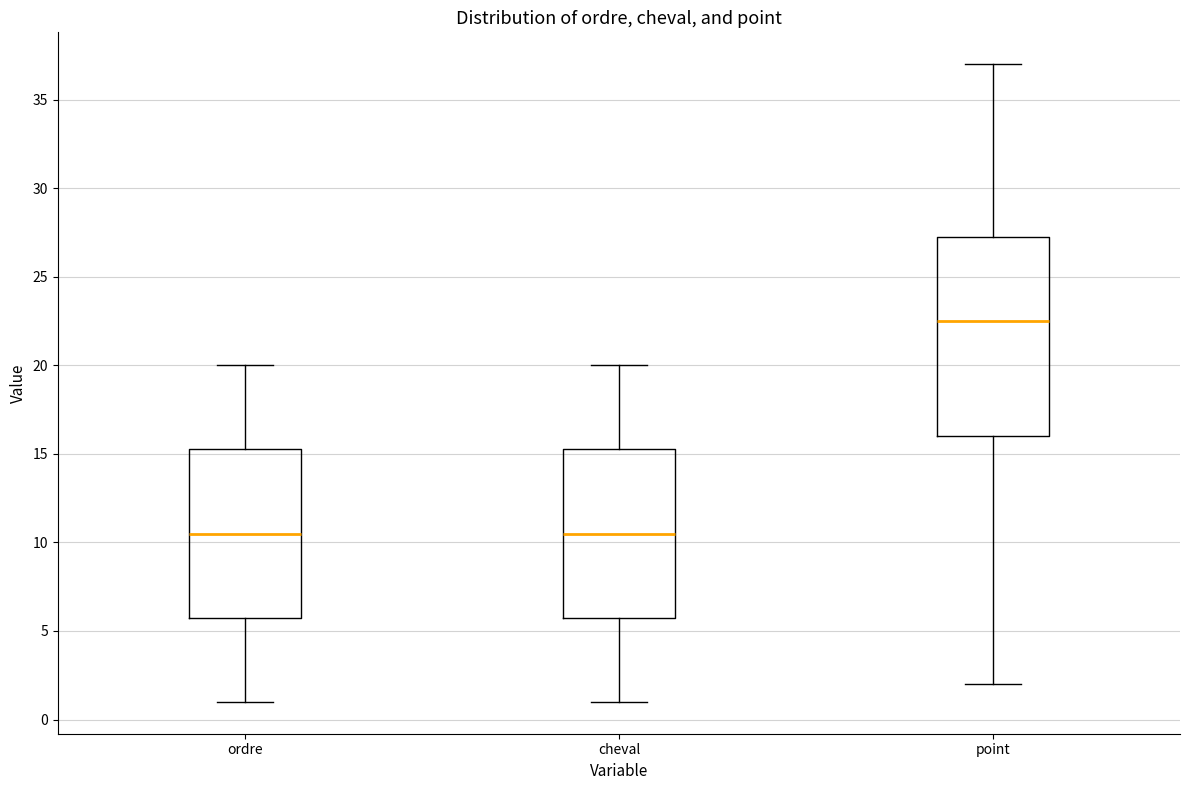

Where does the upper whisker of the box for ordre end on the y-axis? The values are not printed on the chart, so give them approximately, as read against the axis.

20.0